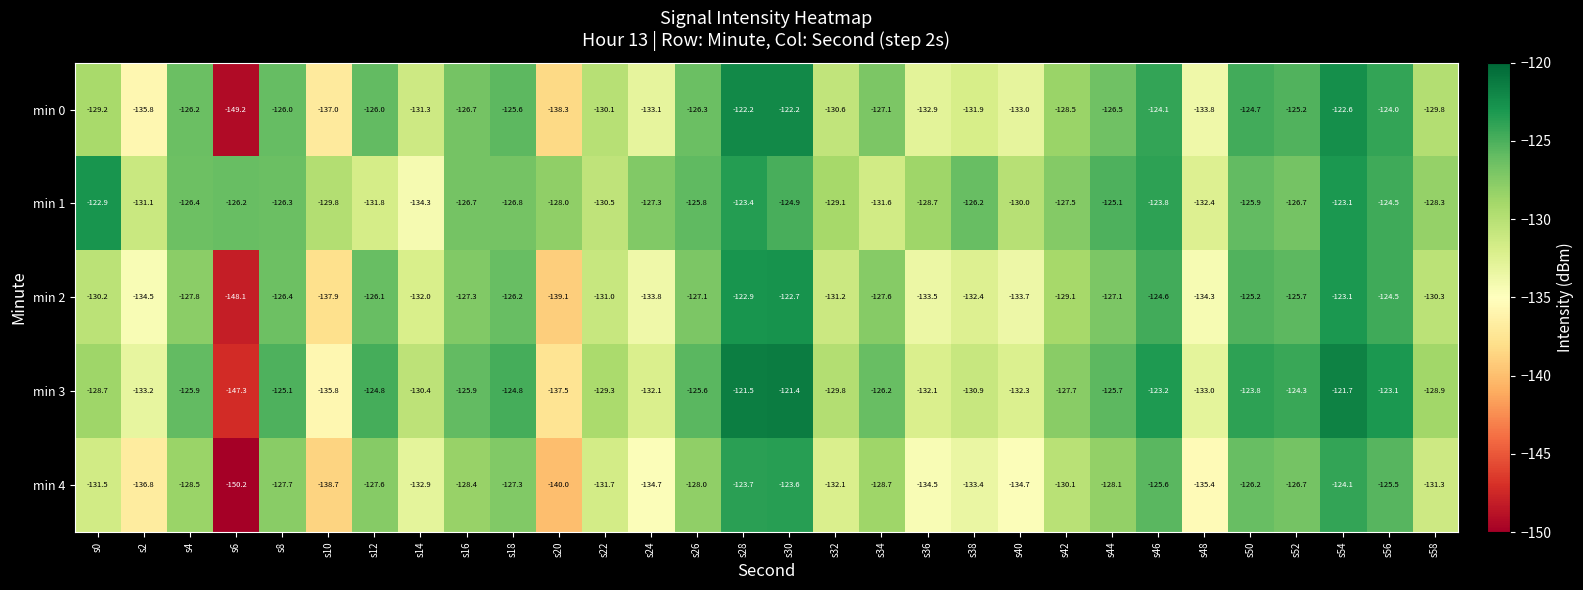

How many values in the min 3 series are below -126?

16